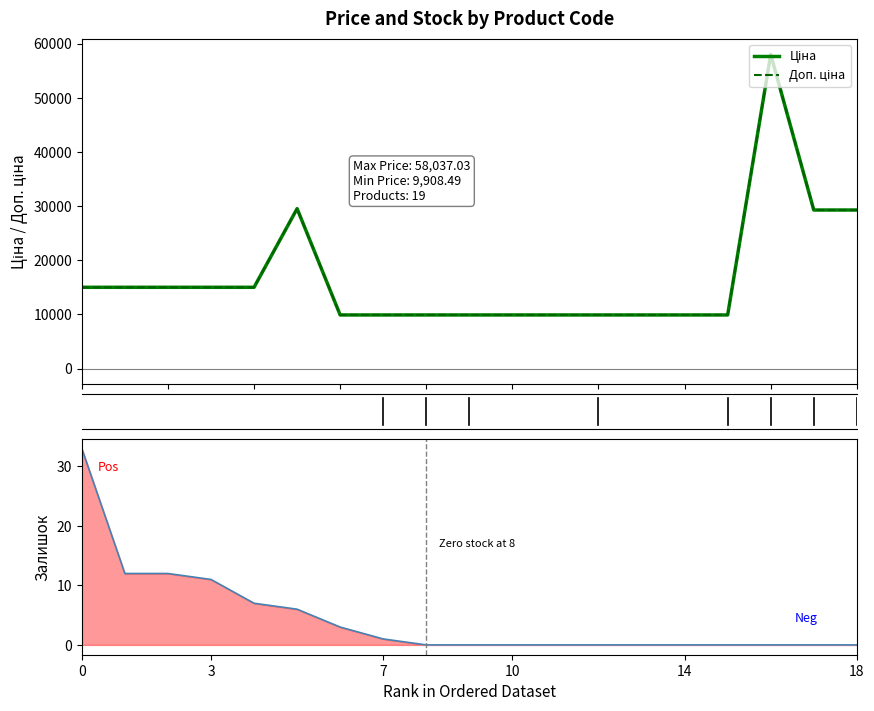

What is the spread (max minus min) of values at 12?

9908.5